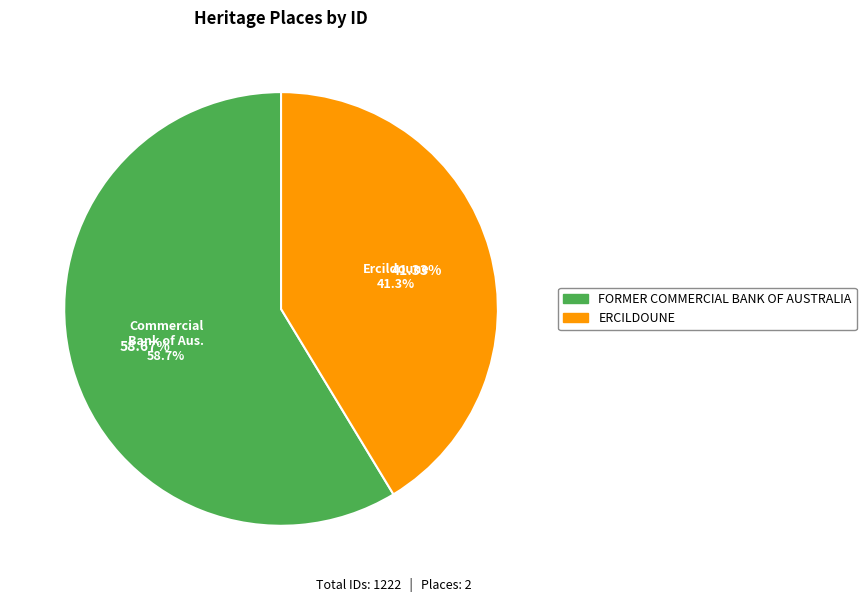

How many segments does this pie chart have?

2